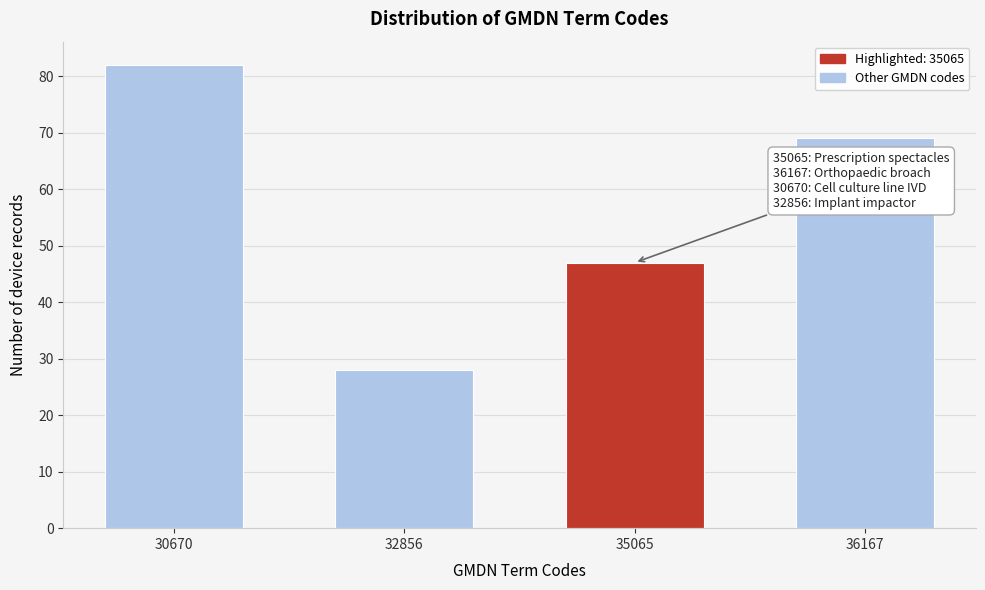

Reading left to right, list all the values displayed in this chart.

82	28	47	69